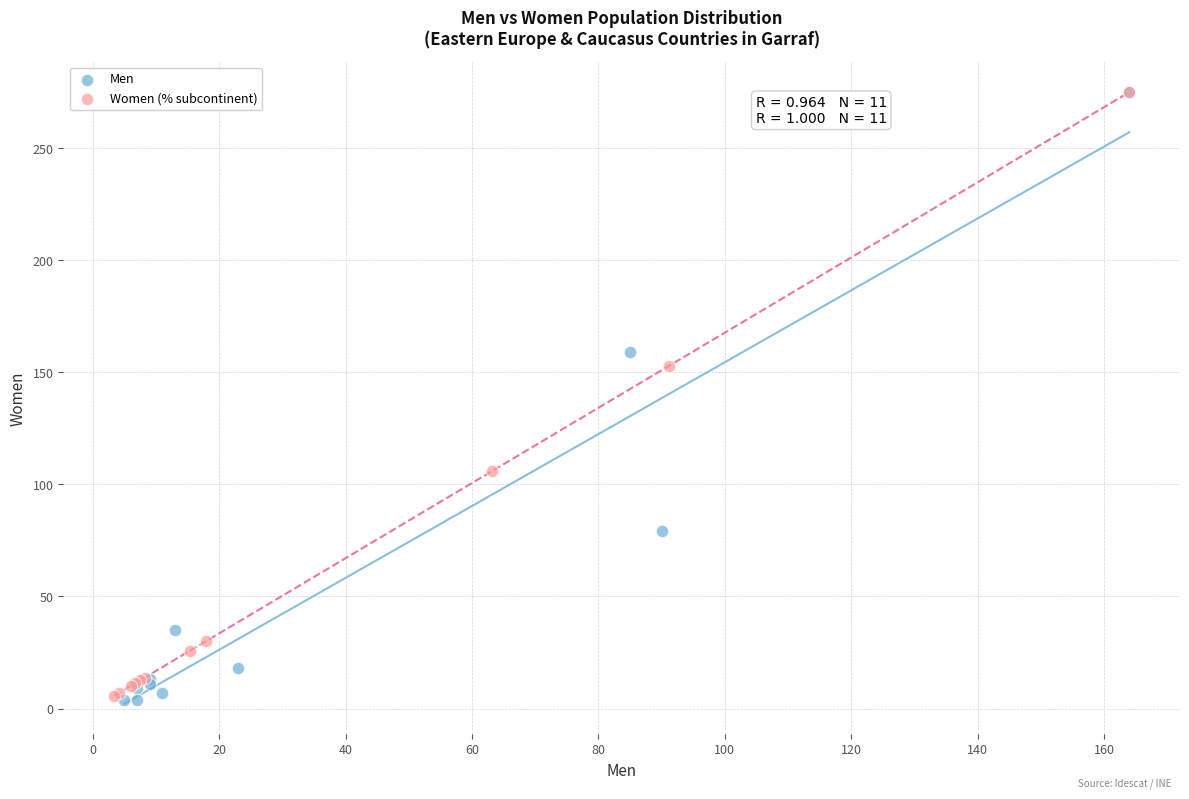

Which series has the widest spread of Y values?

Men